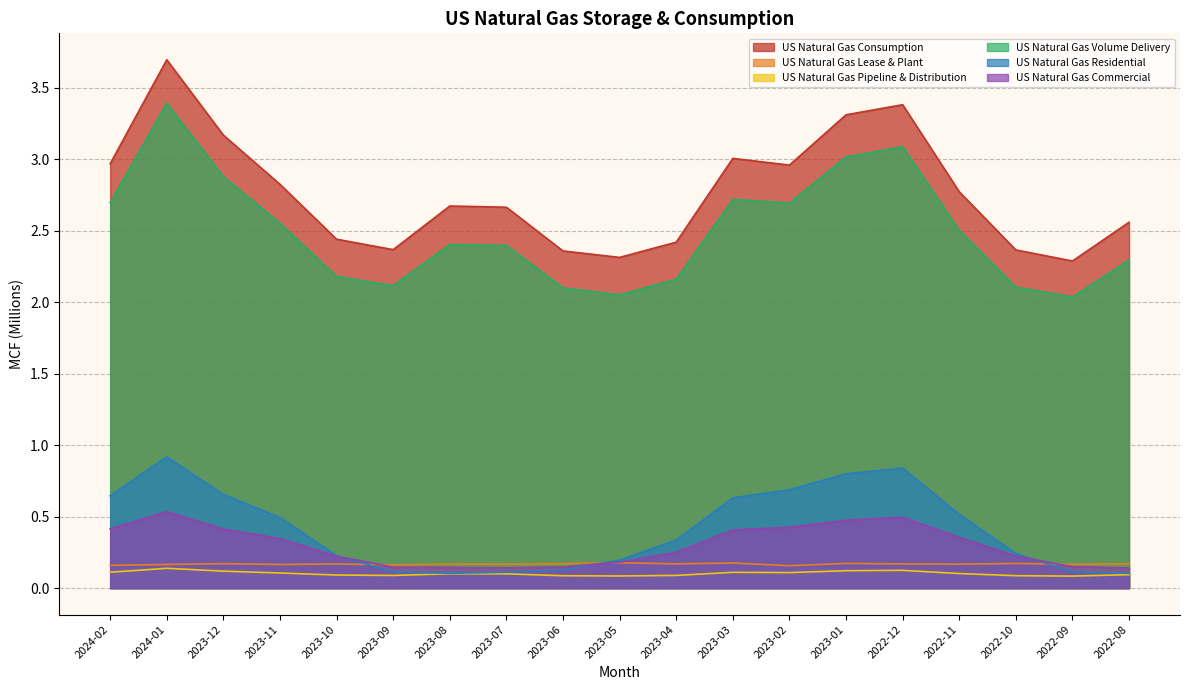

What position from the right is 2022-08?

1